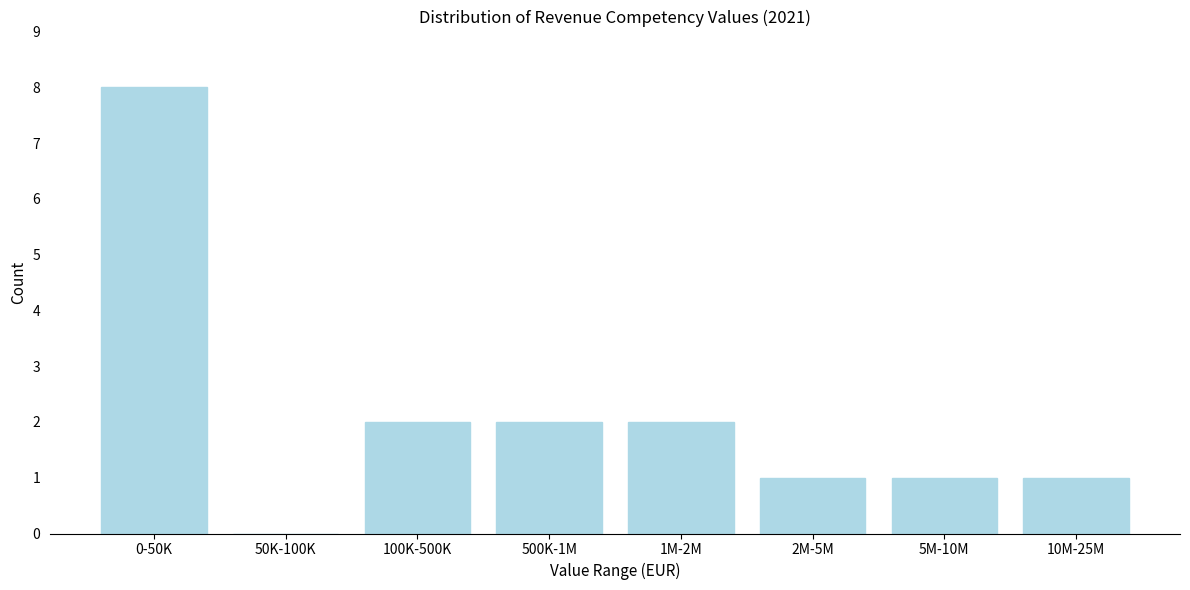

Reading right to left, transcribe all the data shown in this chart.

10M-25M=1	5M-10M=1	2M-5M=1	1M-2M=2	500K-1M=2	100K-500K=2	50K-100K=0	0-50K=8